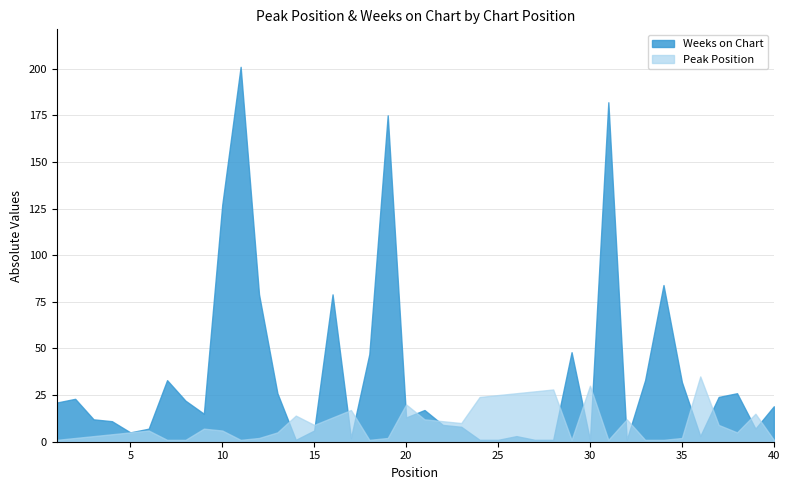

At 33, list the series in order from largest to smallest.

Weeks on Chart, Peak Position